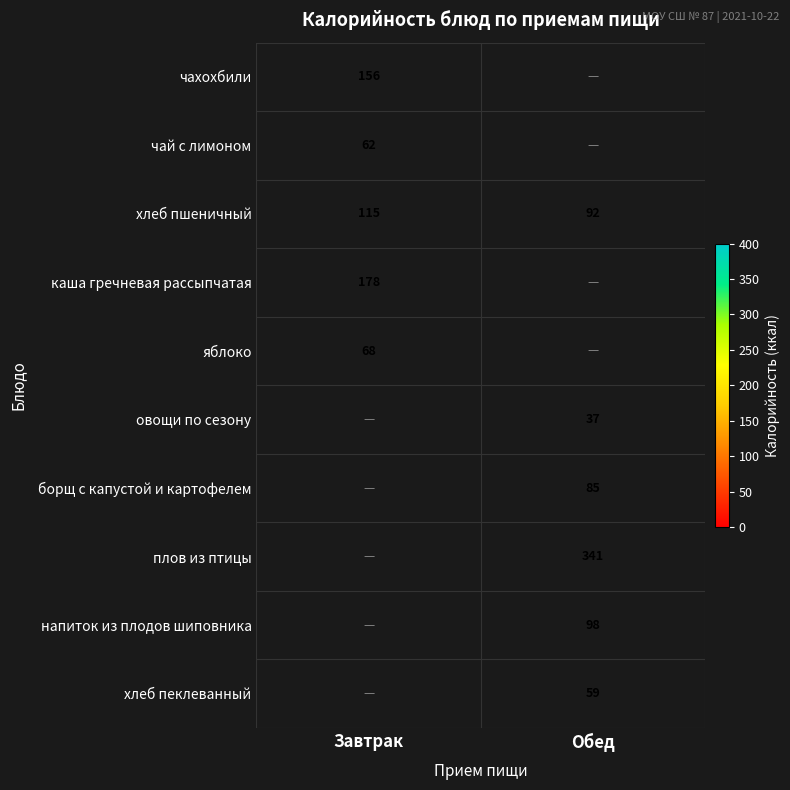

True or false: хлеб пеклеванный has a value of 12 at Обед.

False